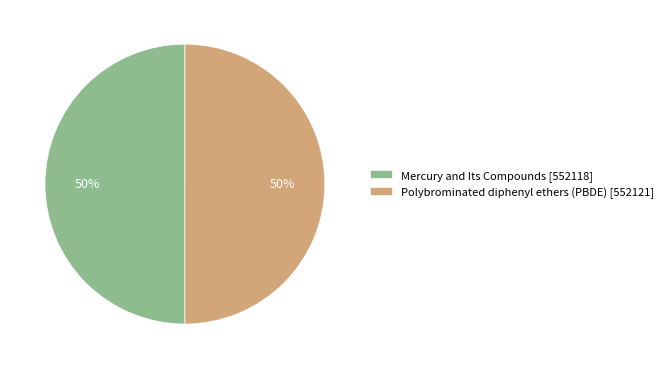

Combined, do Mercury and Its Compounds and Polybrominated diphenyl ethers (PBDE) account for over 50%?

Yes